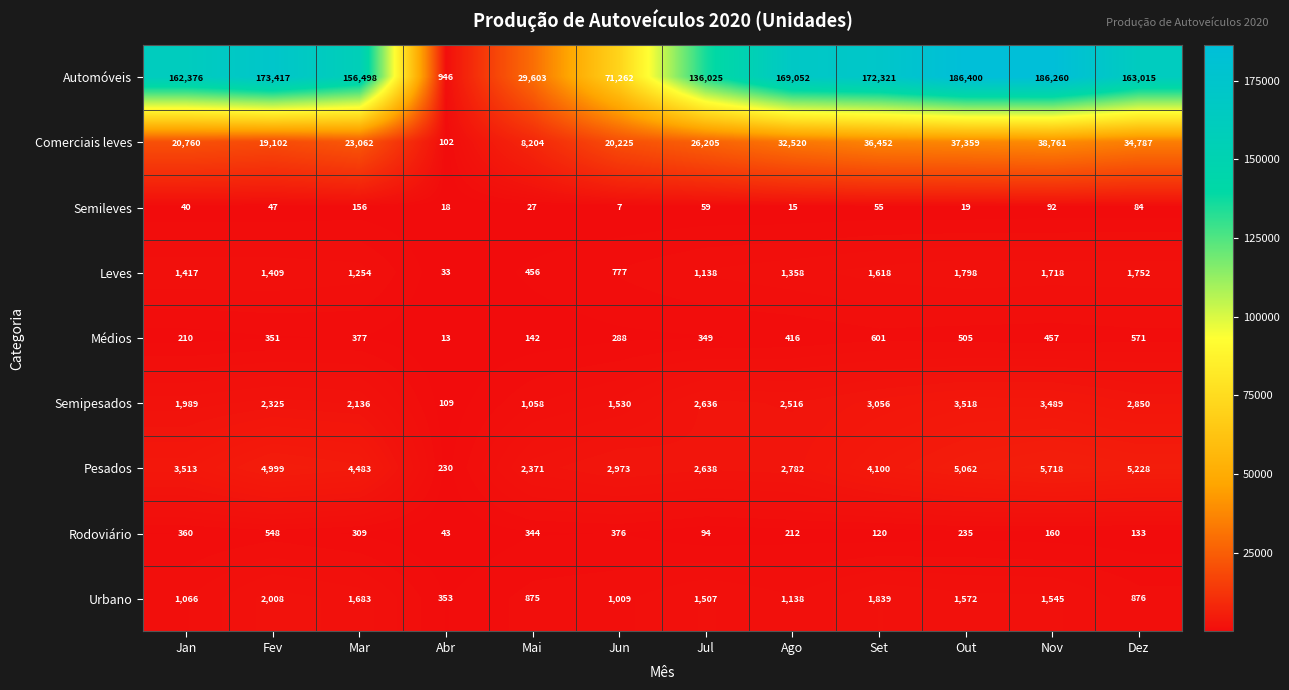

Between Abr and Mai, which series saw the biggest shift?

Automóveis